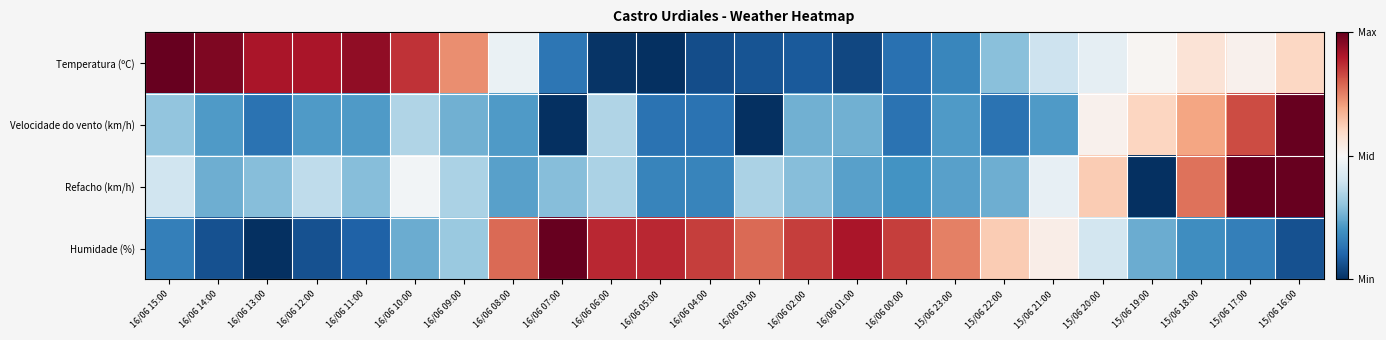

List the series in order of their peak value, highest first.

Temperatura (ºC), Velocidade do vento (km/h), Refacho (km/h), Humidade (%)